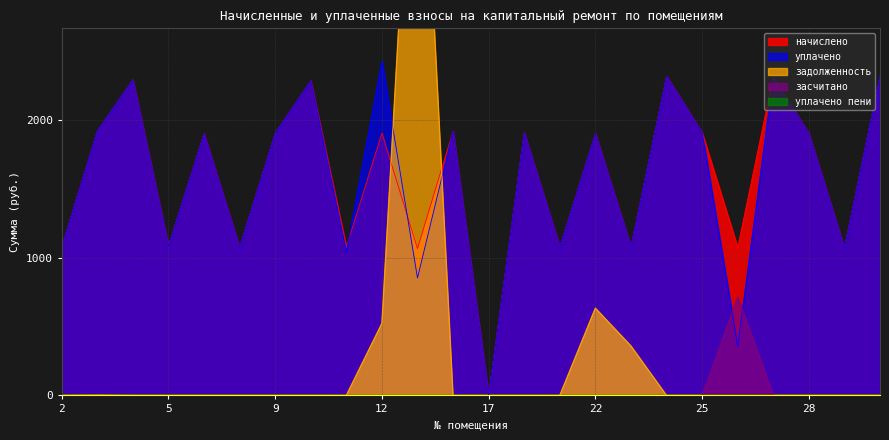

Reading right to left, extract all data points from this chart.

начислено: 30=2315.4	29=1069.2	28=1898.8	27=2311.7	26=1072.9	25=1906.2	24=2315.4	23=1076.6	22=1898.8	20=1076.6	19=1906.2	17=0.0	16=1917.2	14=1065.5	12=1902.5	11=1076.6	10=2282.2	9=1902.5	8=1072.9	6=1898.8	5=1084.0	4=2289.6	3=1917.2	2=1076.6
уплачено: 30=2315.4	29=1069.2	28=1898.8	27=2311.7	26=357.6	25=1906.2	24=2315.4	23=1076.6	22=1898.8	20=1076.6	19=1906.2	17=0.0	16=1917.2	14=852.2	12=2425.1	11=1043.8	10=2282.2	9=1902.5	8=1072.9	6=1898.8	5=1084.0	4=2289.6	3=1918.8	2=1076.6
задолженность: 30=0.0	29=0.0	28=0.0	27=0.0	26=0.0	25=0.0	24=0.0	23=358.9	22=632.9	20=0.0	19=0.0	17=0.0	16=0.0	14=5087.5	12=522.6	11=0.0	10=0.0	9=0.0	8=0.0	6=0.0	5=0.0	4=0.0	3=1.5	2=0.0
засчитано: 30=0.0	29=0.0	28=0.0	27=0.0	26=715.3	25=0.0	24=0.0	23=0.0	22=0.0	20=0.0	19=0.0	17=0.0	16=0.0	14=0.0	12=0.0	11=0.0	10=0.0	9=0.0	8=0.0	6=0.0	5=0.0	4=0.0	3=0.0	2=0.0